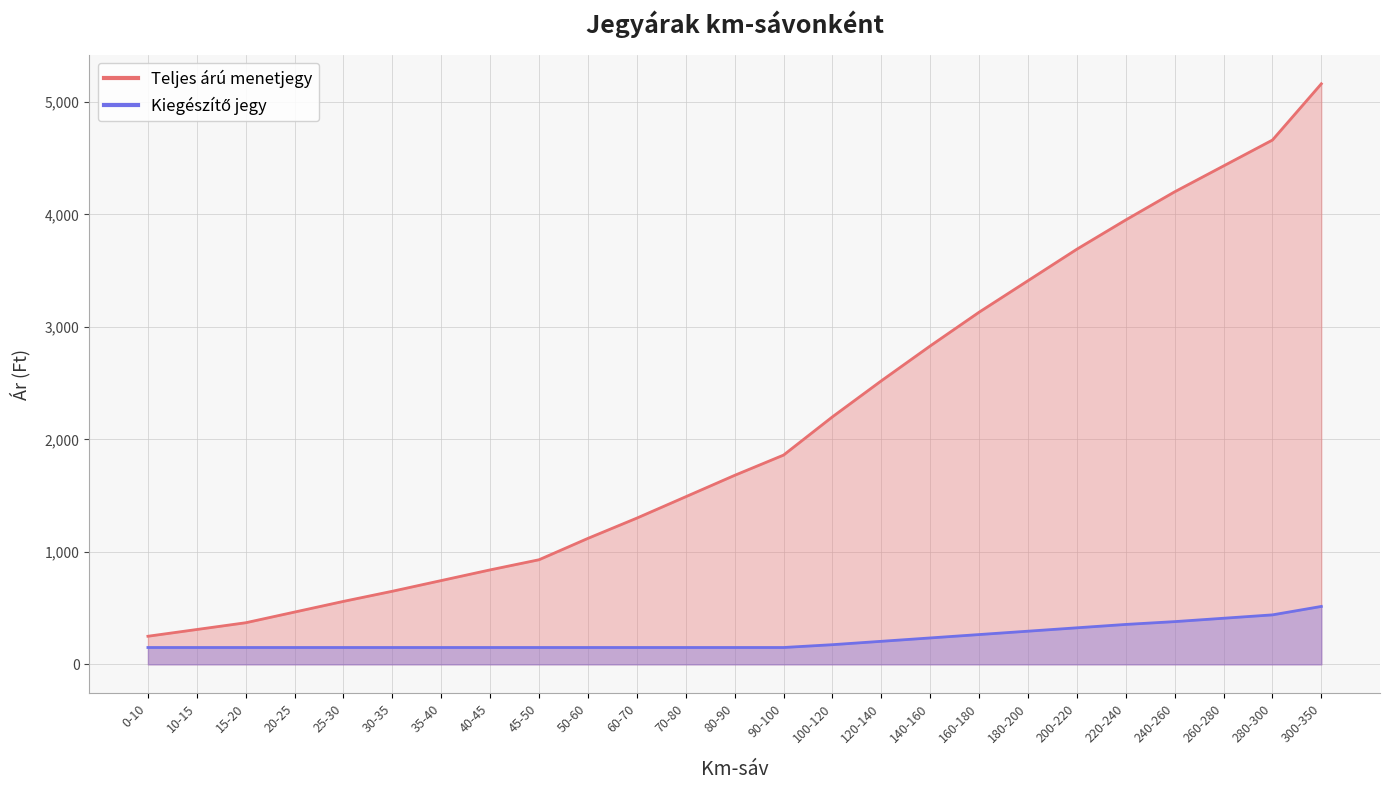

True or false: Kiegészítő jegy has more than 1 points higher than both neighbors.

False